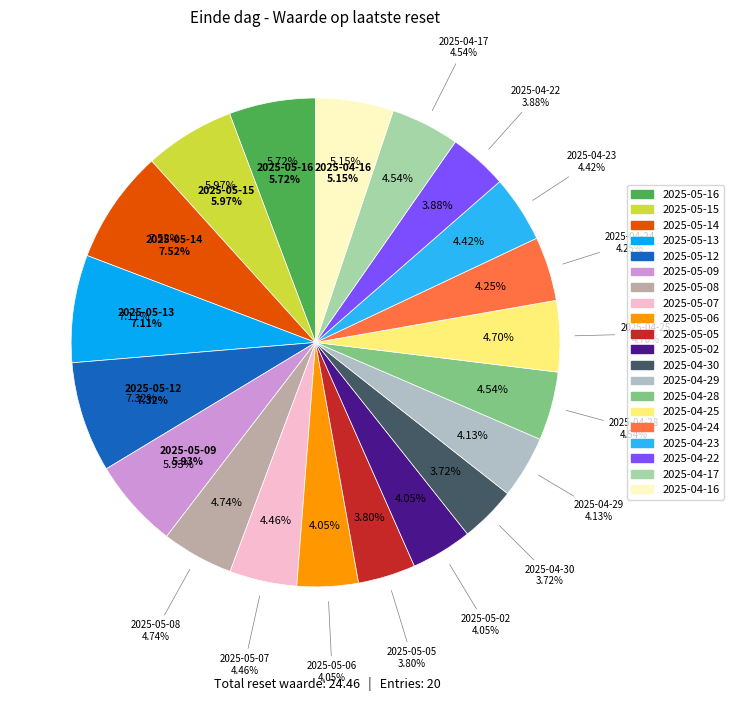

What is the total percentage of 2025-05-13 and 2025-05-09?

13.0%